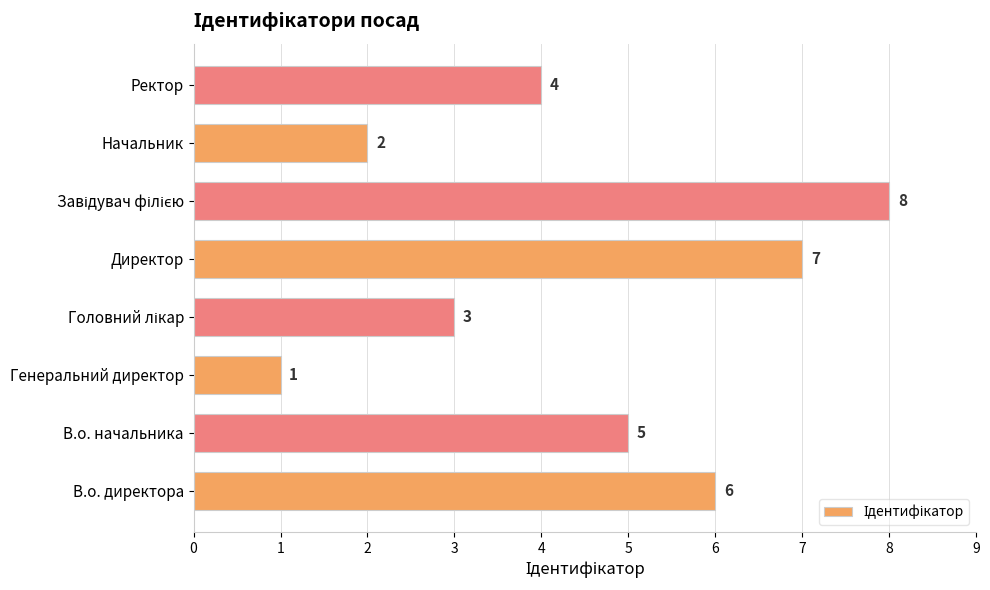

How many data points are less than 5?

4